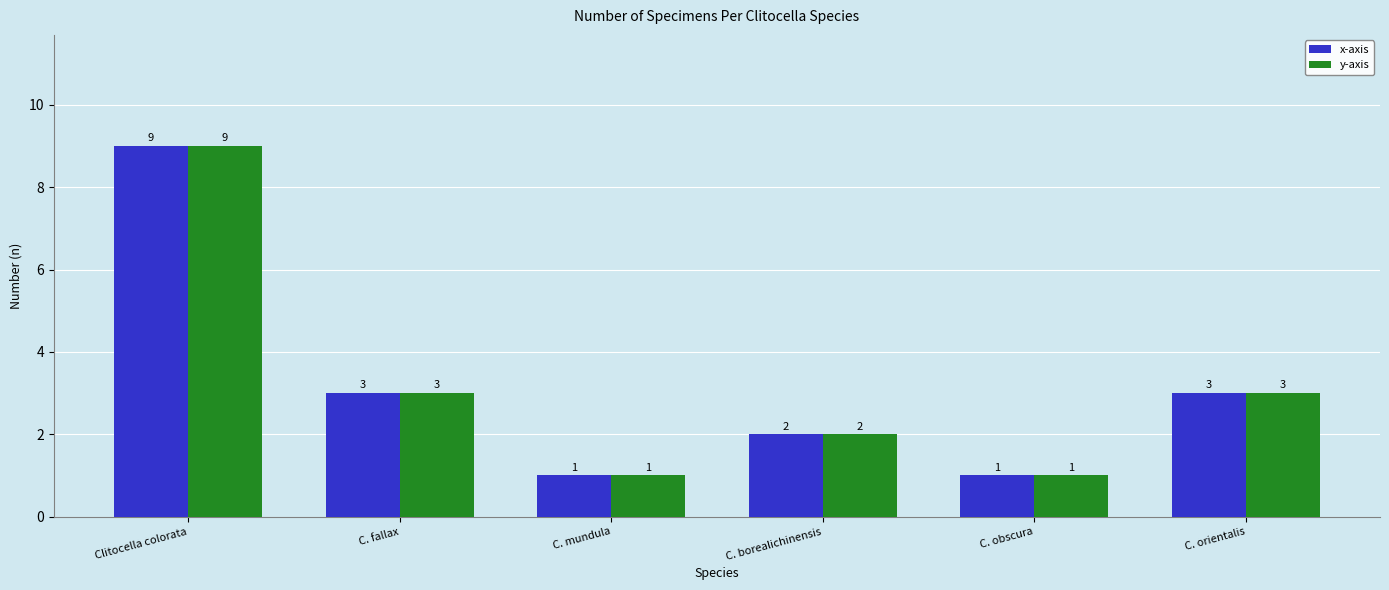

Which label corresponds to the largest value in the chart?

Clitocella colorata